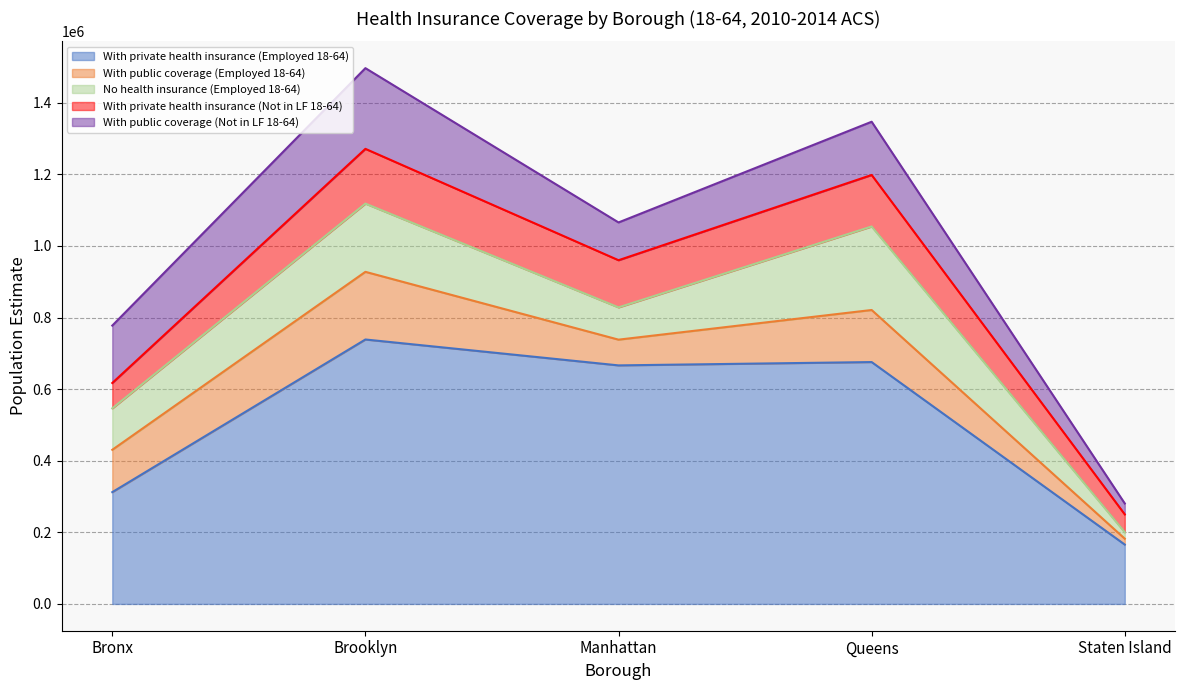

Where is the first local minimum for With private health insurance (Employed 18-64)?

Manhattan